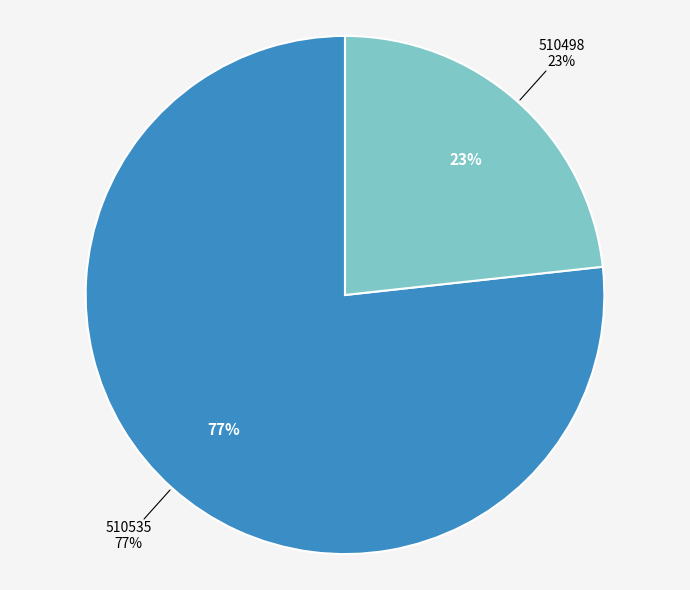

To the nearest percent, what portion does 510498 represent?

23%